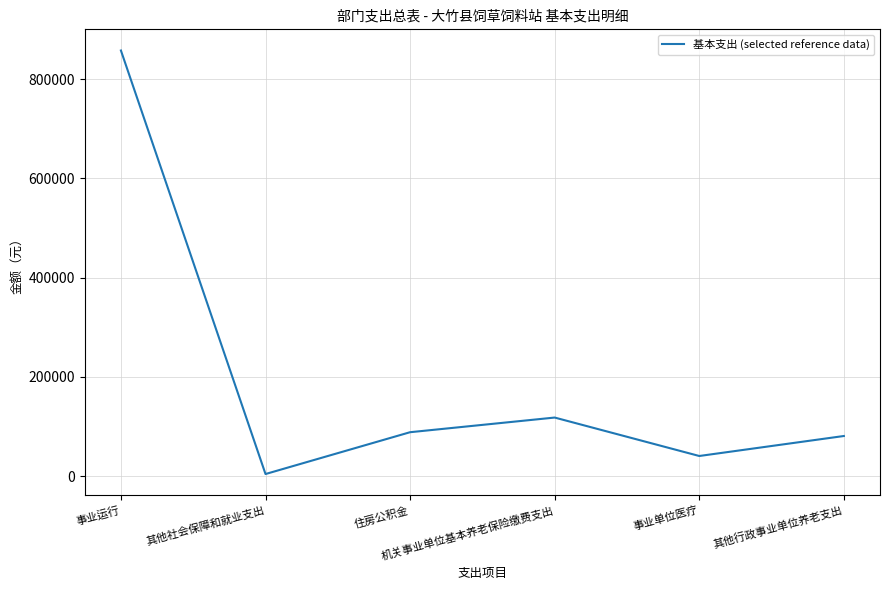

Which has a higher value, 机关事业单位基本养老保险缴费支出 or 住房公积金?

机关事业单位基本养老保险缴费支出